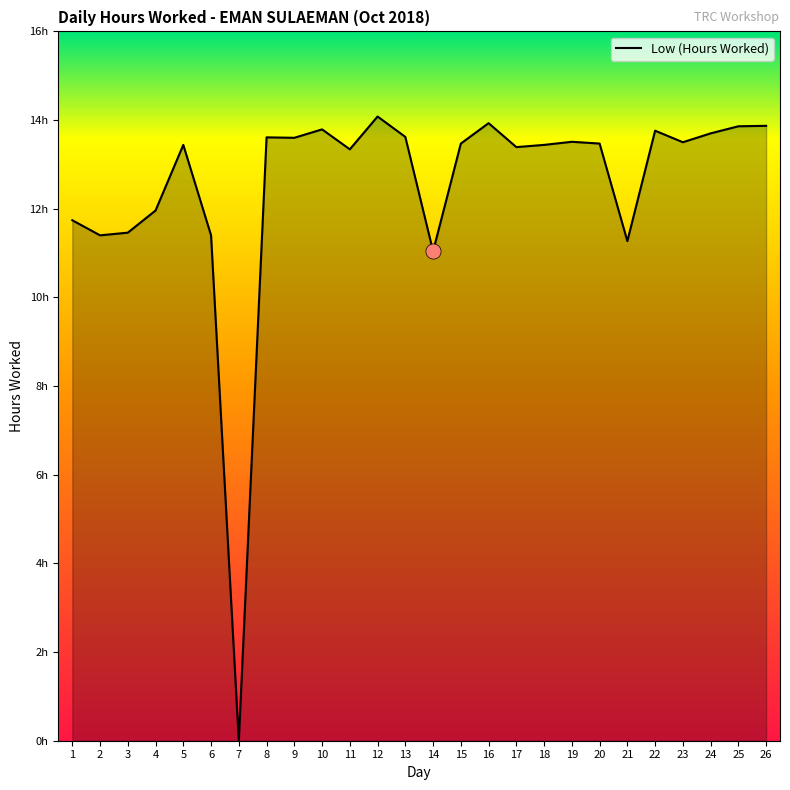

What is the change in value from 10 to 20?

-0.3